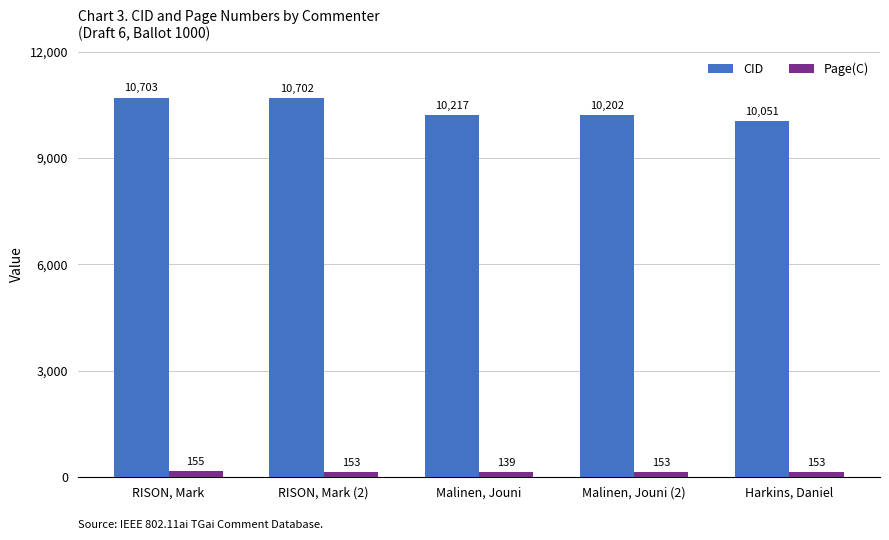

The Page(C) series shows 153 at RISON, Mark (2). True or false?

True